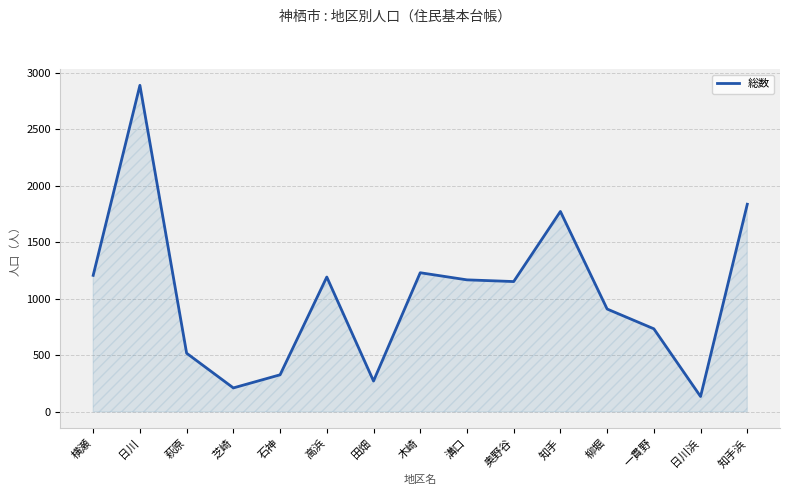

Is it true that the value at 奥野谷 is 1153?

True